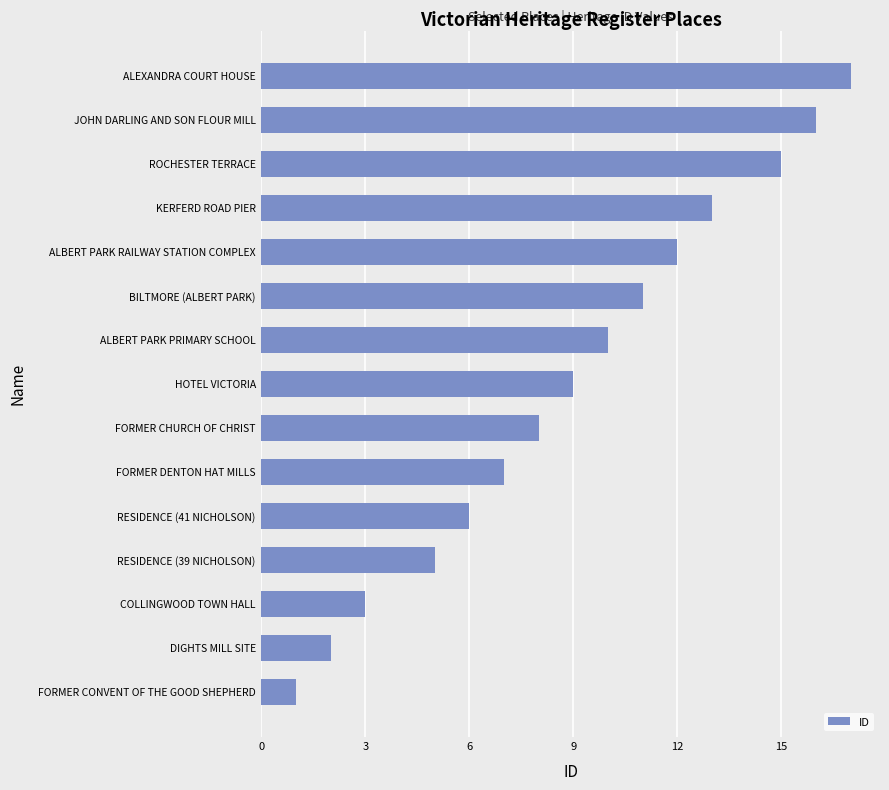

What is the difference between the second highest and minimum values?

15